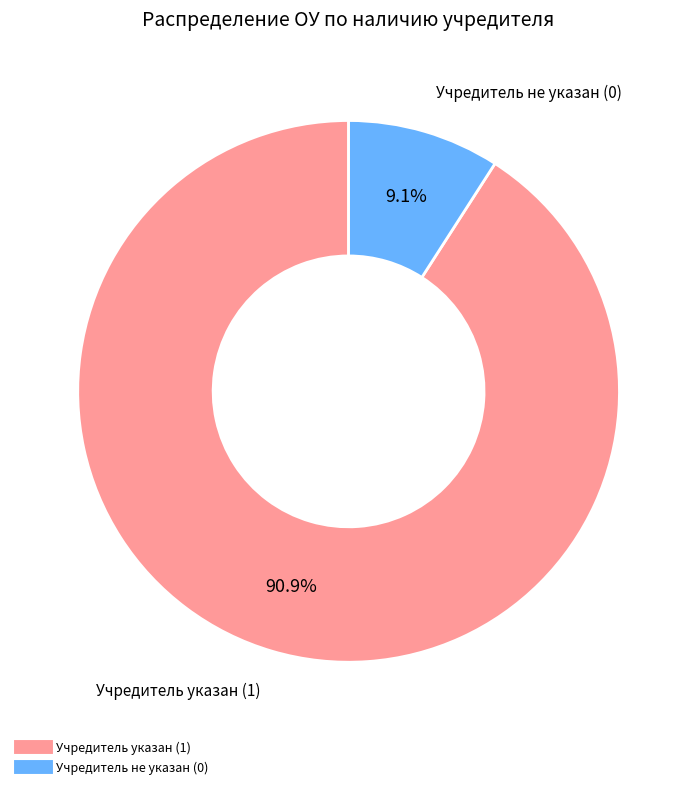

Is there any slice that represents more than half of the pie?

Yes